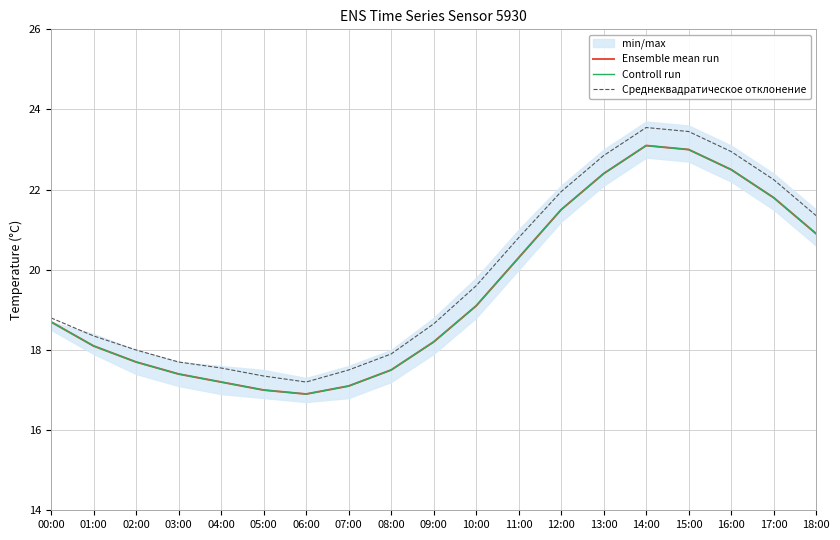

What is the label of the 14th point from the right?

05:00